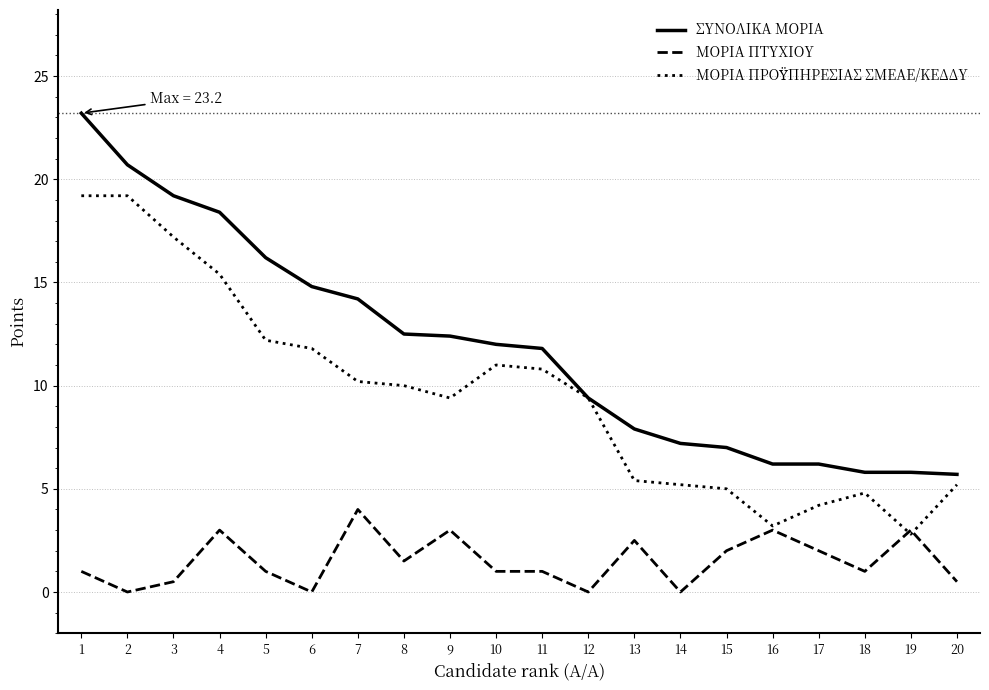

What is the maximum value for ΜΟΡΙΑ ΠΤΥΧΙΟΥ?

4.0